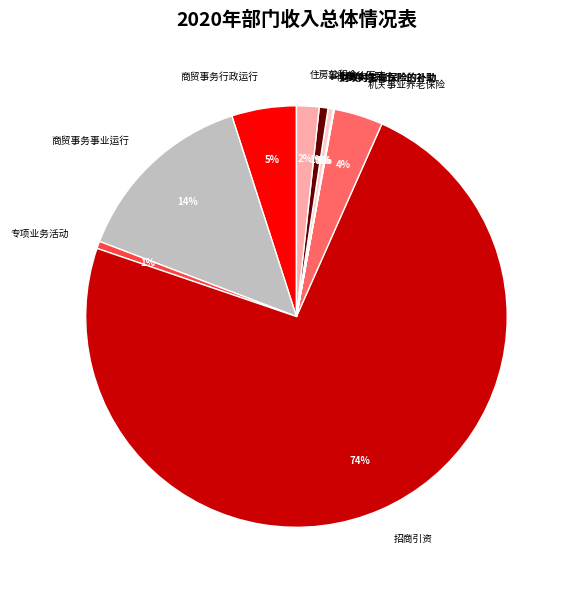

What percentage is the 住房公积金 slice, to the nearest percent?

2%